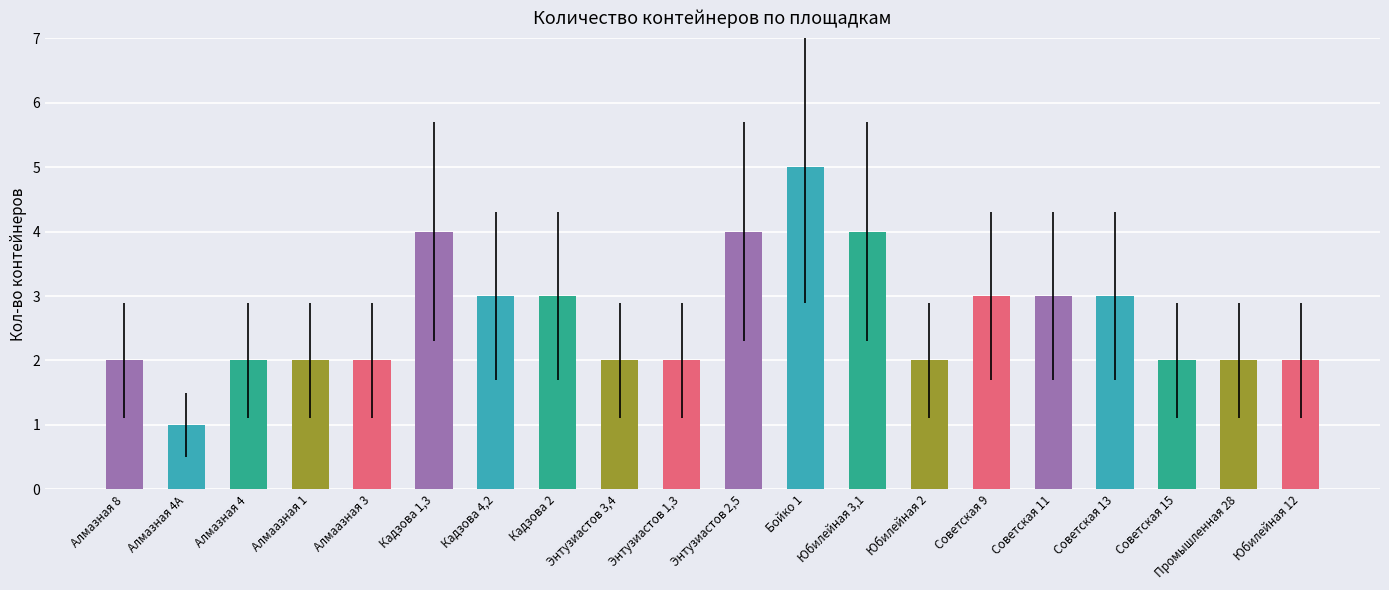

What is the sum of all values?

53